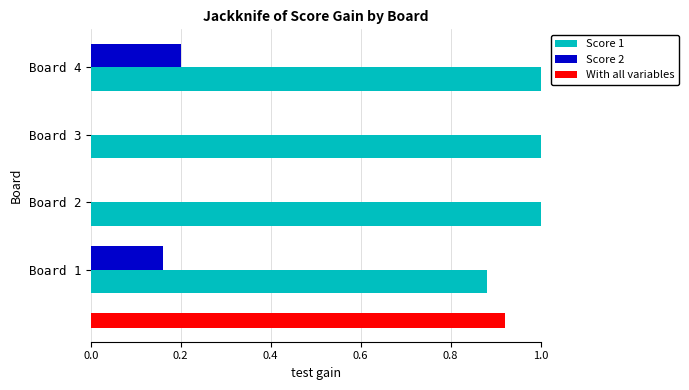

The Score 2 series shows 0.0 at Board 2. True or false?

True